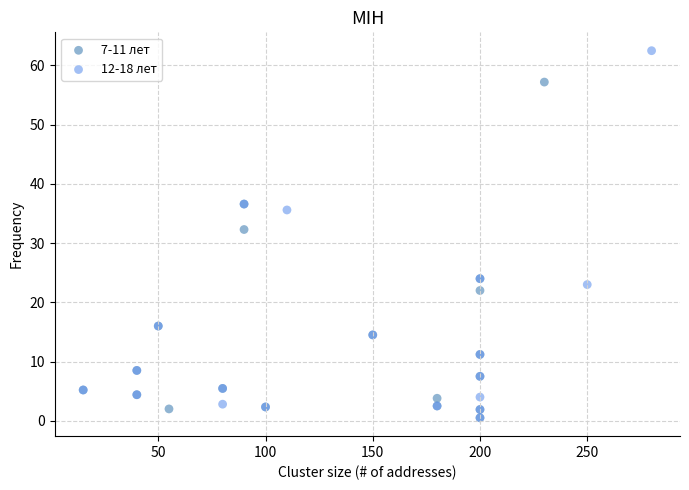

Which series has the largest Y range (max minus min)?

12-18 лет